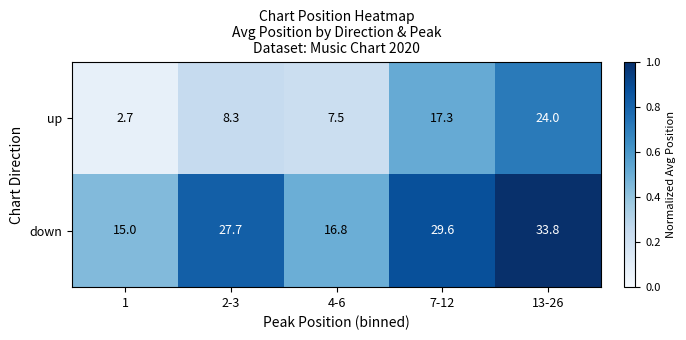

What is the difference between the second highest and minimum values in the down series?

14.6